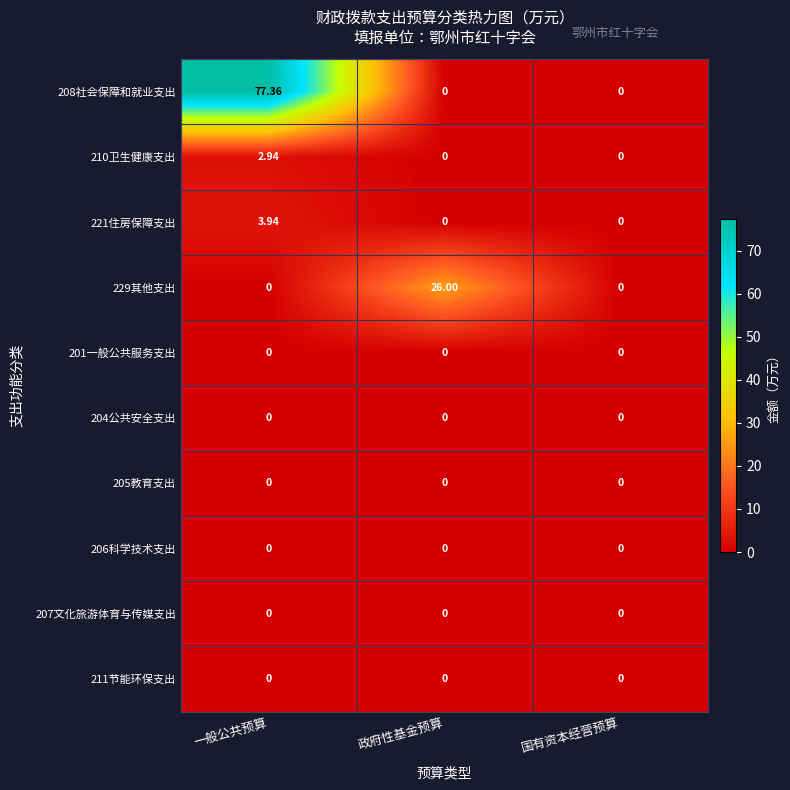

Which category has the highest value across all series?

一般公共预算